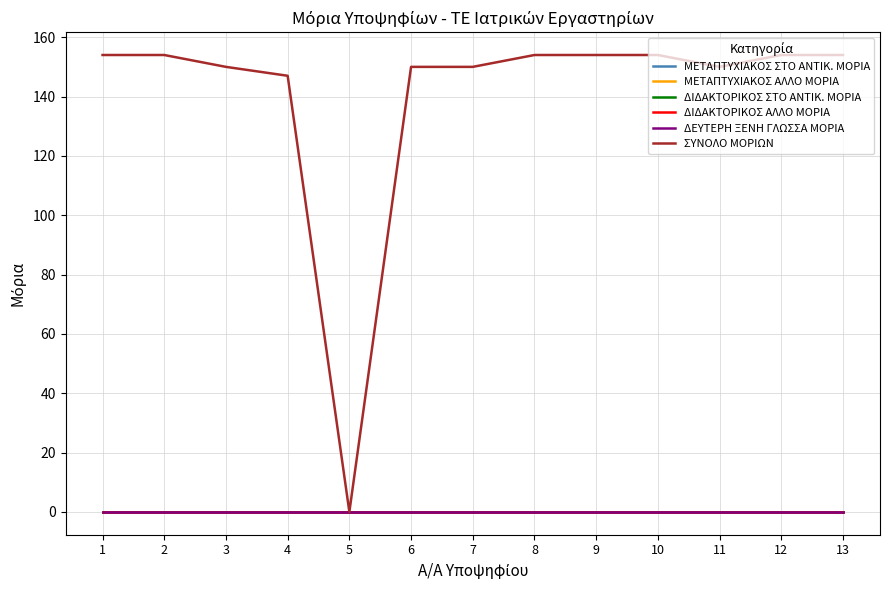

How many lines are shown in the chart?

6